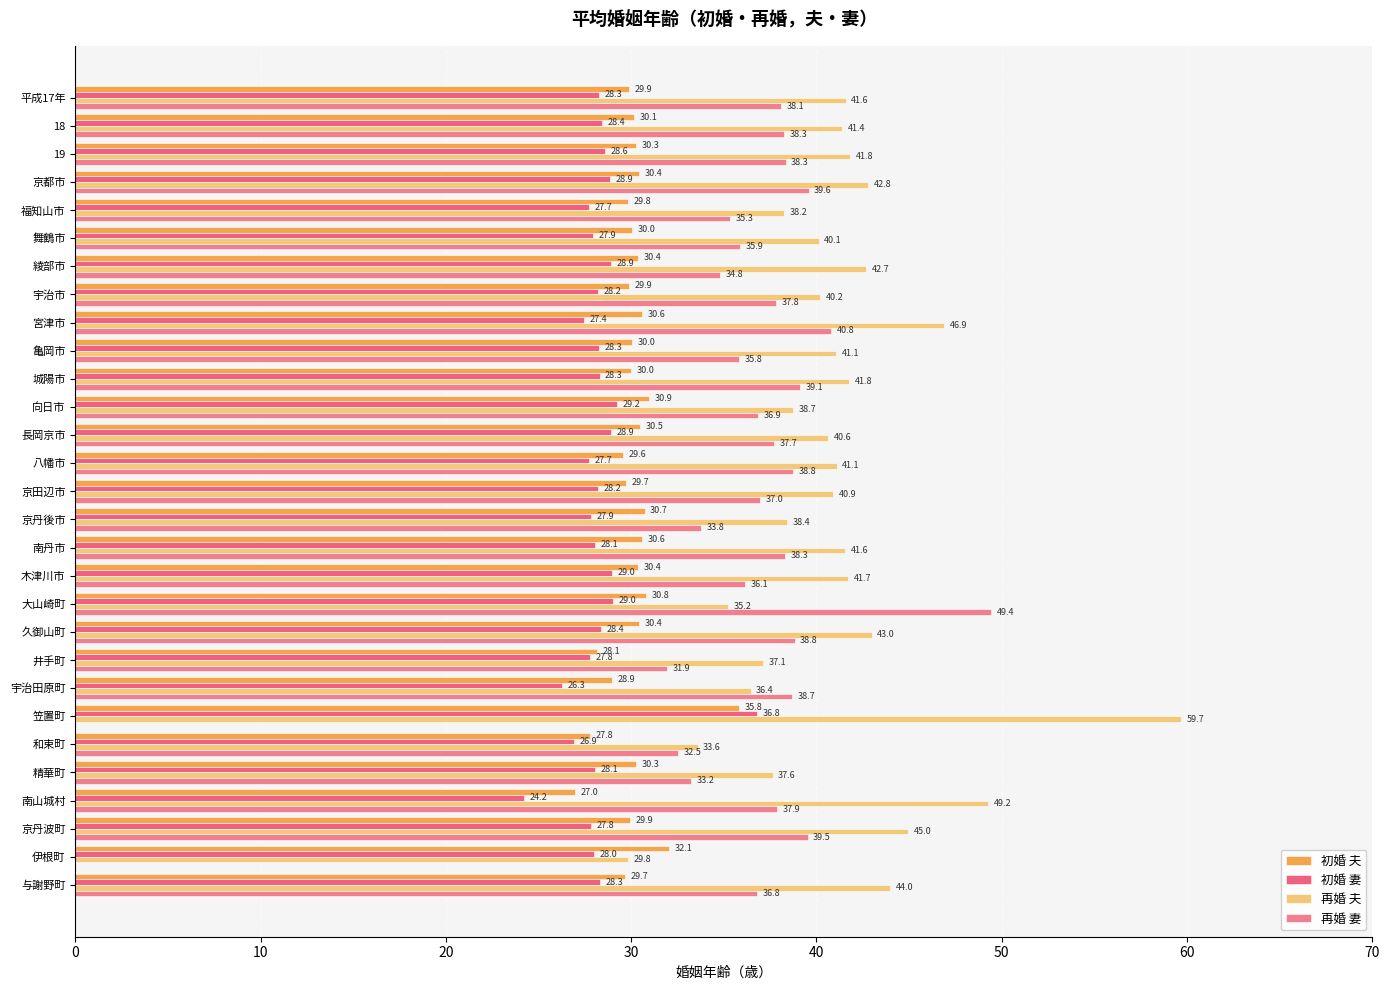

What are all the series names shown in the legend?

初婚 夫, 初婚 妻, 再婚 夫, 再婚 妻